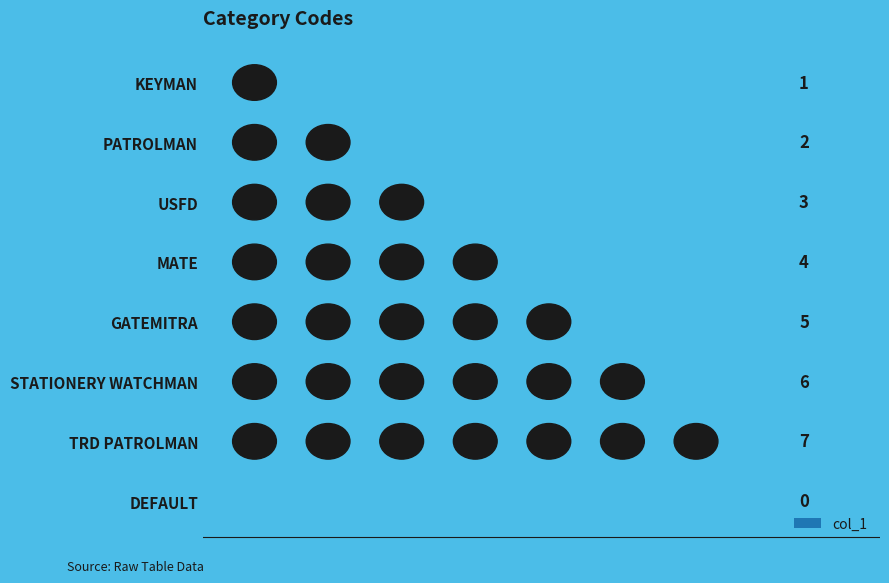

What value does the data have at KEYMAN?

1